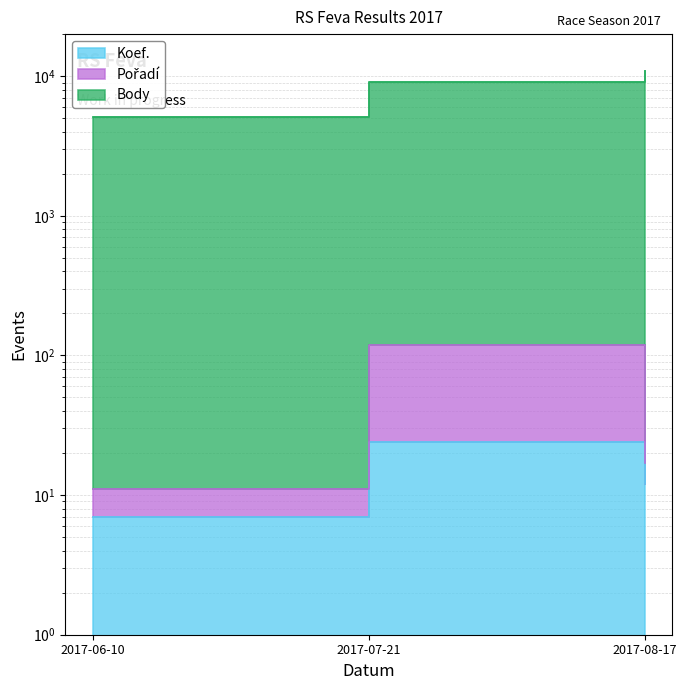

At which category does the chart reach its peak across all series?

2017-08-17